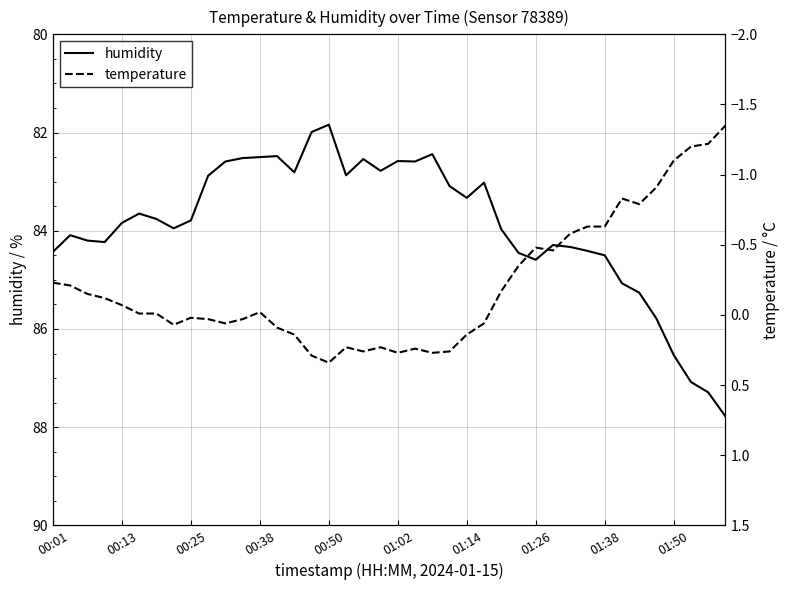

Is it true that humidity equals 20.1 at 19?

False